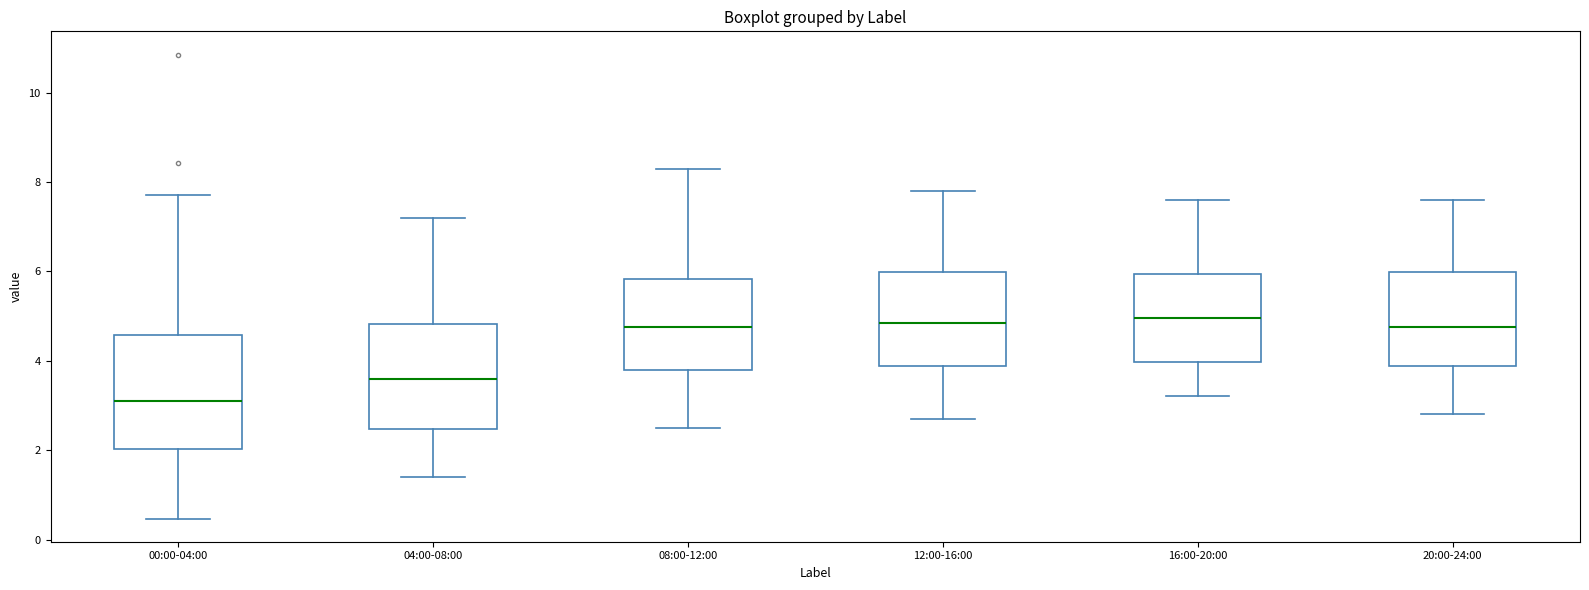

Reading left to right, read every box against the y-axis: the position of its median line, the range the box covers, and the ends of its whiskers. The values are not printed on the chart, so give them approximately, as read against the axis.

00:00-04:00: median 3.2, box 2.0 to 4.6, whiskers 0.4 to 7.8
04:00-08:00: median 3.6, box 2.4 to 4.8, whiskers 1.4 to 7.2
08:00-12:00: median 4.8, box 3.8 to 5.8, whiskers 2.6 to 8.4
12:00-16:00: median 4.8, box 3.8 to 6.0, whiskers 2.8 to 7.8
16:00-20:00: median 5.0, box 4.0 to 6.0, whiskers 3.2 to 7.6
20:00-24:00: median 4.8, box 3.8 to 6.0, whiskers 2.8 to 7.6